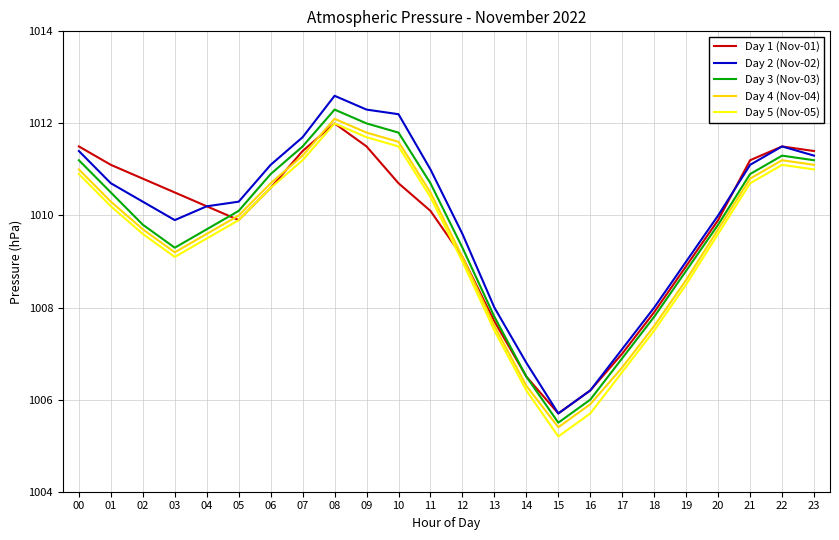

Reading left to right, what are all the values shown in this chart?

Day 1 (Nov-01): 1011.5	1011.1	1010.8	1010.5	1010.2	1009.9	1010.6	1011.4	1012.0	1011.5	1010.7	1010.1	1009.1	1007.7	1006.5	1005.7	1006.2	1007.0	1007.9	1008.9	1009.9	1011.2	1011.5	1011.4
Day 2 (Nov-02): 1011.4	1010.7	1010.3	1009.9	1010.2	1010.3	1011.1	1011.7	1012.6	1012.3	1012.2	1011.0	1009.6	1008.0	1006.8	1005.7	1006.2	1007.1	1008.0	1009.0	1010.0	1011.1	1011.5	1011.3
Day 3 (Nov-03): 1011.2	1010.5	1009.8	1009.3	1009.7	1010.1	1010.9	1011.5	1012.3	1012.0	1011.8	1010.7	1009.3	1007.8	1006.5	1005.5	1006.0	1006.9	1007.8	1008.8	1009.8	1010.9	1011.3	1011.2
Day 4 (Nov-04): 1011.0	1010.3	1009.7	1009.2	1009.6	1010.0	1010.7	1011.3	1012.1	1011.8	1011.6	1010.5	1009.1	1007.6	1006.3	1005.4	1005.9	1006.7	1007.6	1008.6	1009.7	1010.8	1011.2	1011.1
Day 5 (Nov-05): 1010.9	1010.2	1009.6	1009.1	1009.5	1009.9	1010.6	1011.2	1012.0	1011.7	1011.5	1010.4	1009.0	1007.5	1006.2	1005.2	1005.7	1006.6	1007.5	1008.5	1009.6	1010.7	1011.1	1011.0